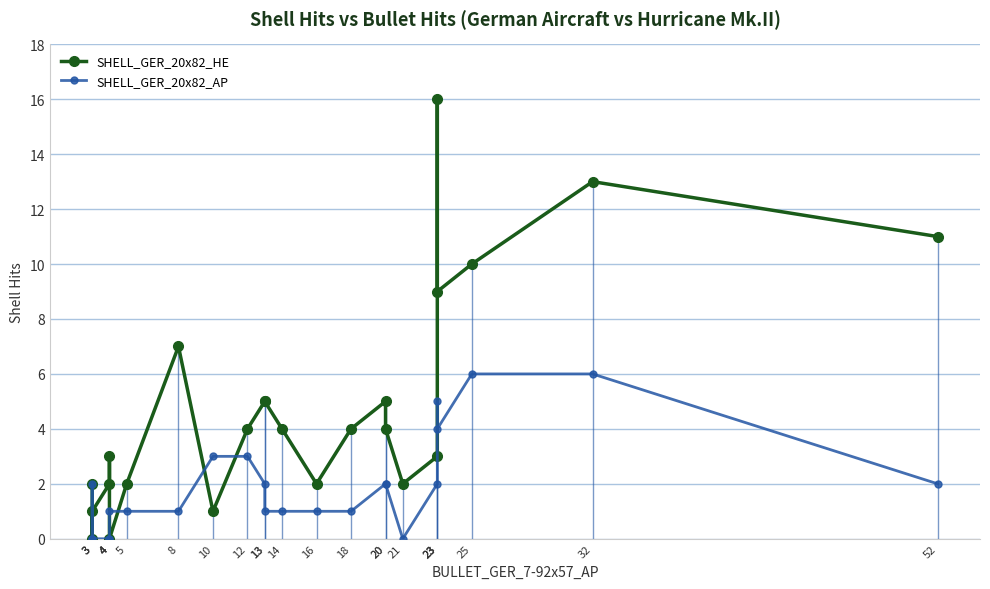

What are all the series names shown in the legend?

SHELL_GER_20x82_HE, SHELL_GER_20x82_AP